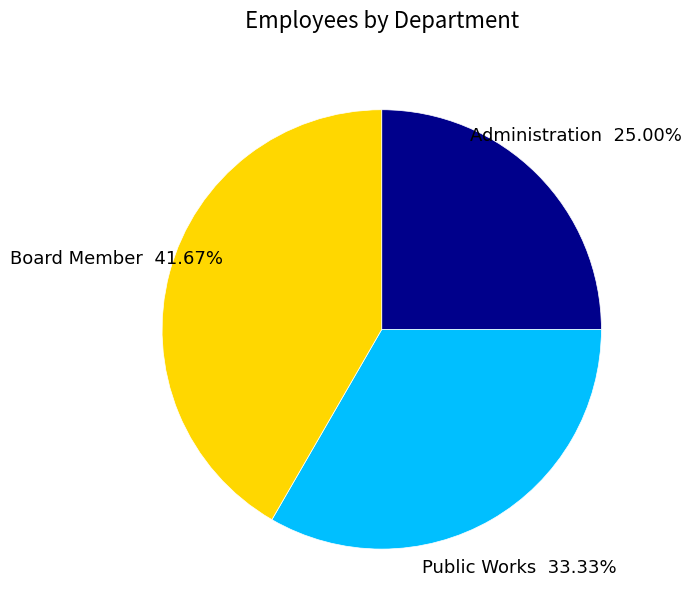

Is there any slice that represents more than half of the pie?

No